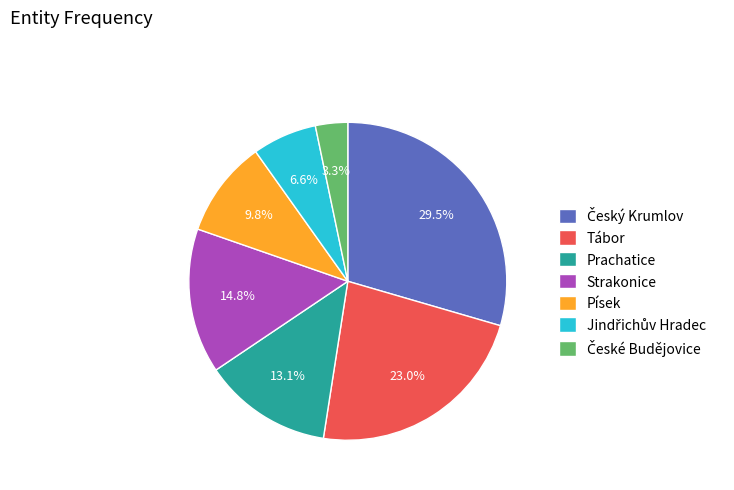

What percentage is NOT represented by Tábor?

77.0%